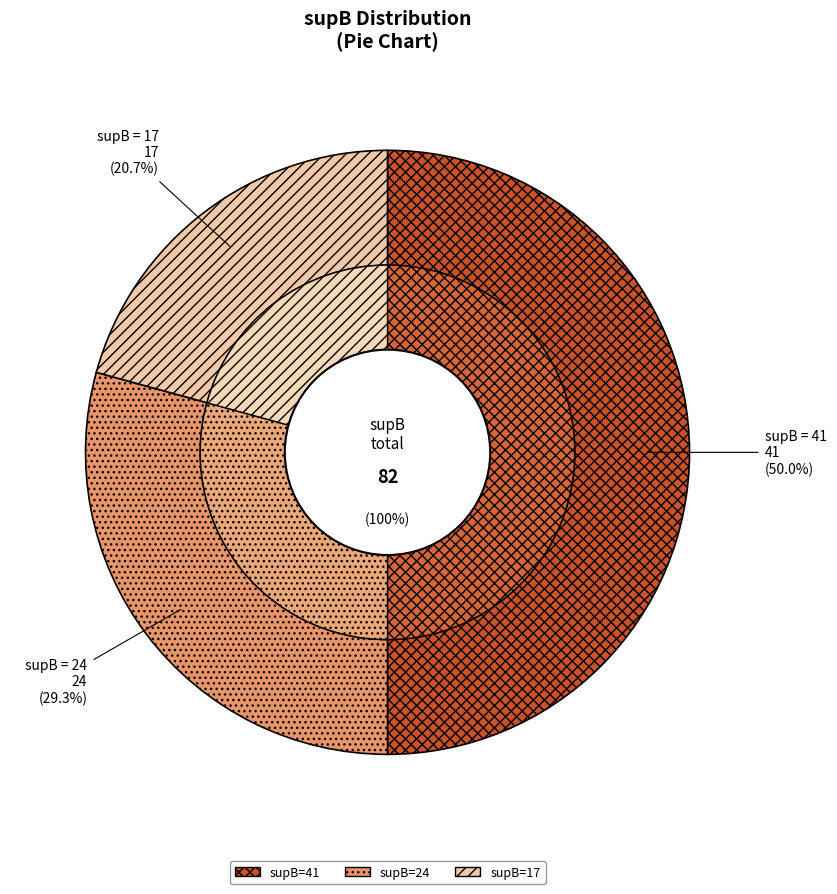

To the nearest percent, what is the average slice percentage?

33%